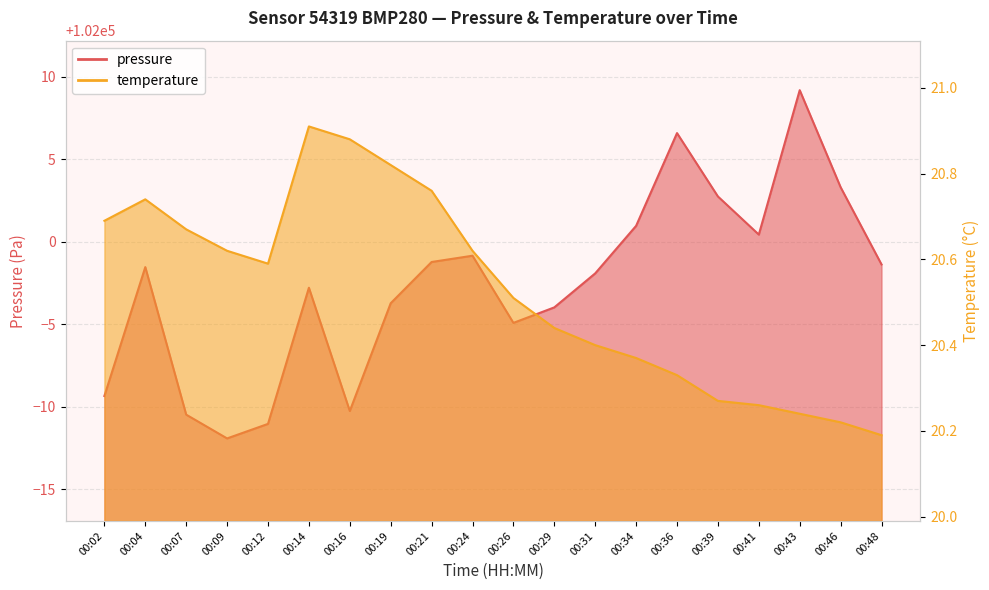

How many values in the pressure series are below 101998?

9